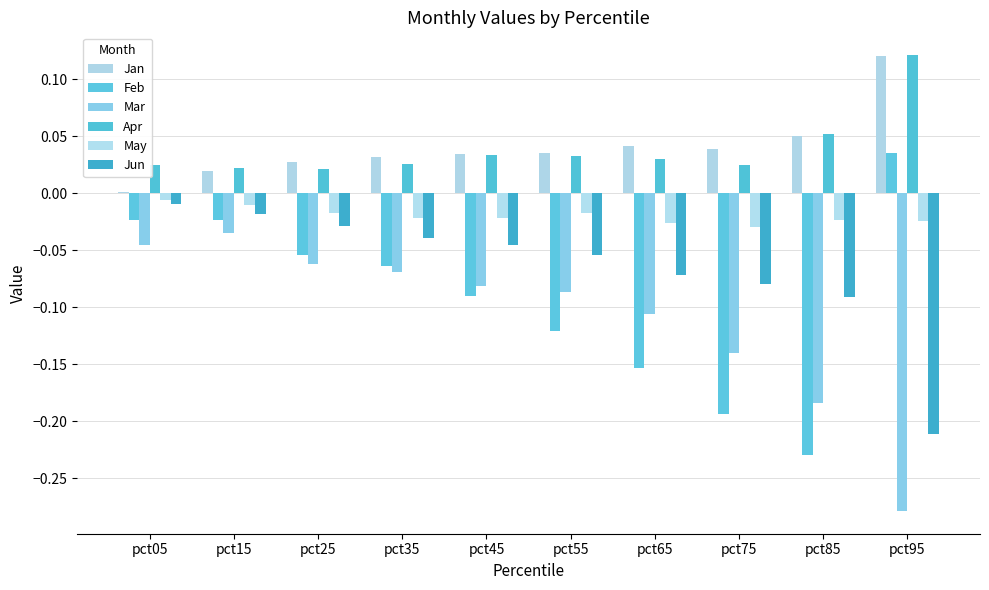

Reading right to left, extract all data points from this chart.

Jan: 0.1	0.0	0.0	0.0	0.0	0.0	0.0	0.0	0.0	0.0
Feb: 0.0	-0.2	-0.2	-0.2	-0.1	-0.1	-0.1	-0.1	-0.0	-0.0
Mar: -0.3	-0.2	-0.1	-0.1	-0.1	-0.1	-0.1	-0.1	-0.0	-0.0
Apr: 0.1	0.1	0.0	0.0	0.0	0.0	0.0	0.0	0.0	0.0
May: -0.0	-0.0	-0.0	-0.0	-0.0	-0.0	-0.0	-0.0	-0.0	-0.0
Jun: -0.2	-0.1	-0.1	-0.1	-0.1	-0.0	-0.0	-0.0	-0.0	-0.0